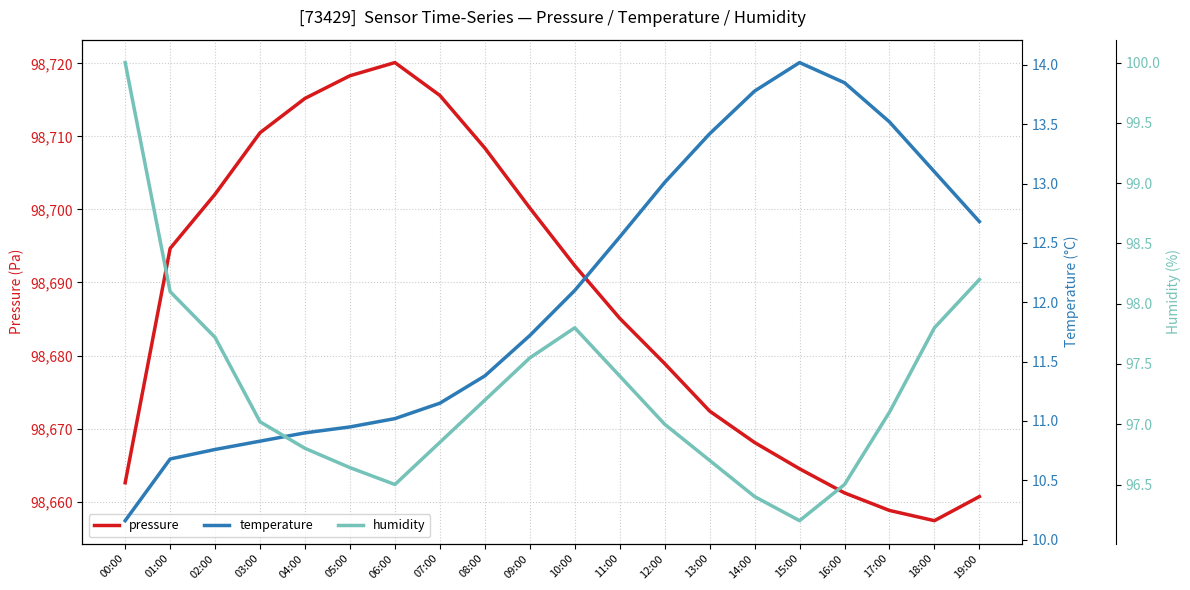

What is the highest value of the humidity series?

100.0